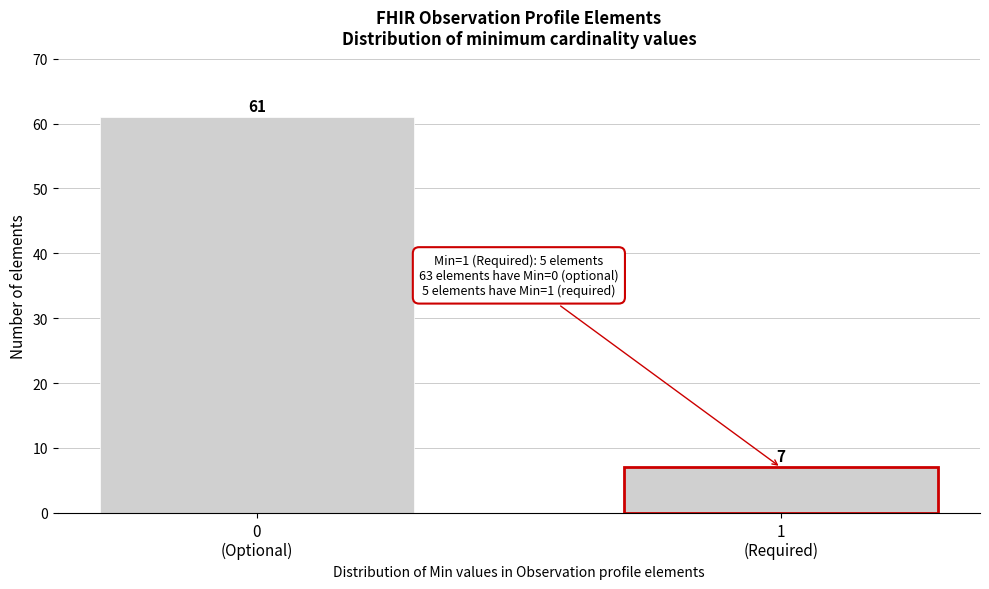

Reading right to left, list all the values displayed in this chart.

7	61